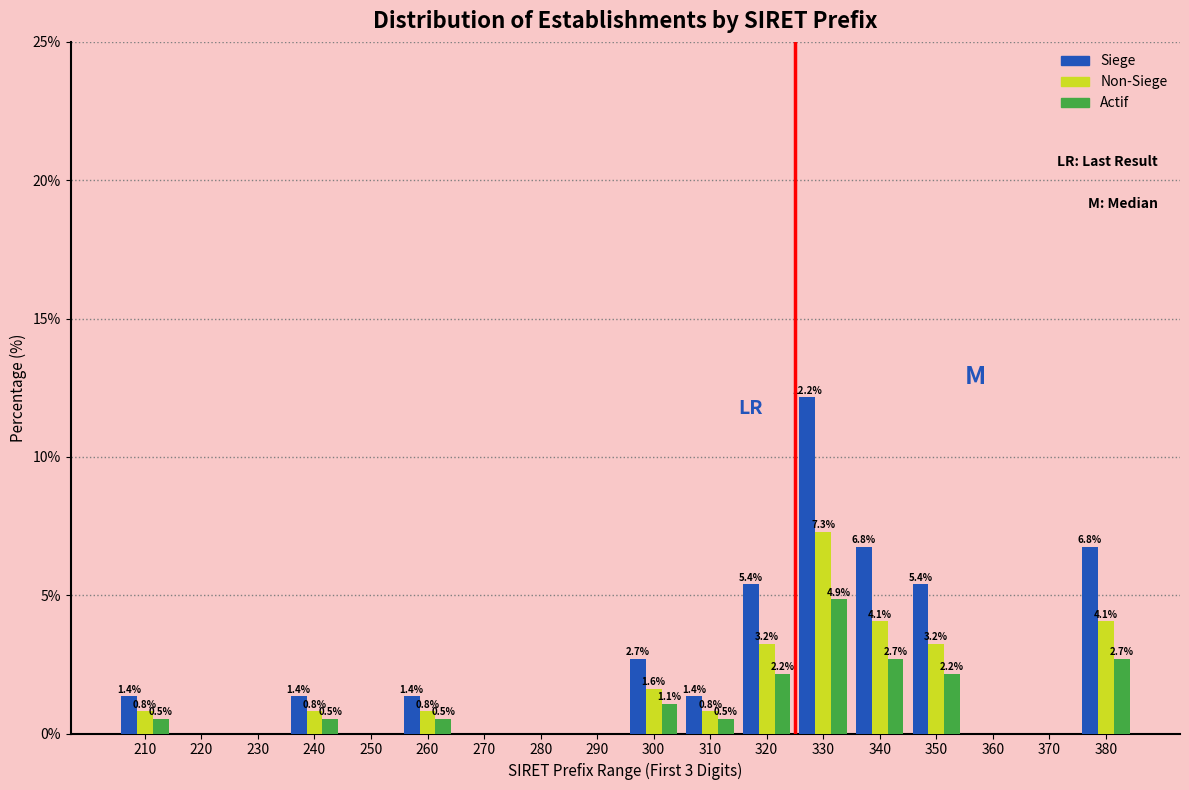

Reading left to right, list all the values displayed in this chart.

Siege: 210=1.4	220=0.0	230=0.0	240=1.4	250=0.0	260=1.4	270=0.0	280=0.0	290=0.0	300=2.7	310=1.4	320=5.4	330=12.2	340=6.8	350=5.4	360=0.0	370=0.0	380=6.8
Non-Siege: 210=0.8	220=0.0	230=0.0	240=0.8	250=0.0	260=0.8	270=0.0	280=0.0	290=0.0	300=1.6	310=0.8	320=3.2	330=7.3	340=4.1	350=3.2	360=0.0	370=0.0	380=4.1
Actif: 210=0.5	220=0.0	230=0.0	240=0.5	250=0.0	260=0.5	270=0.0	280=0.0	290=0.0	300=1.1	310=0.5	320=2.2	330=4.9	340=2.7	350=2.2	360=0.0	370=0.0	380=2.7